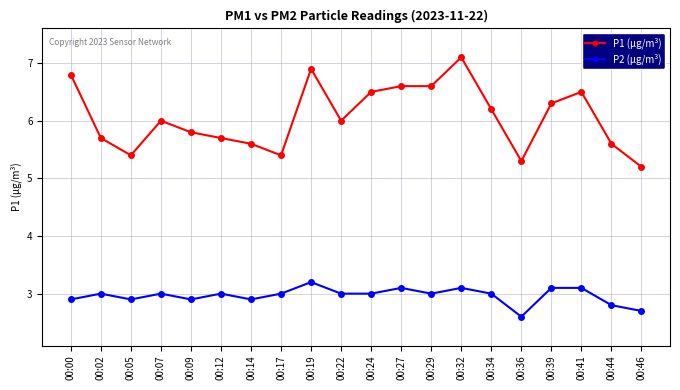

At which category does the chart reach its peak across all series?

00:32